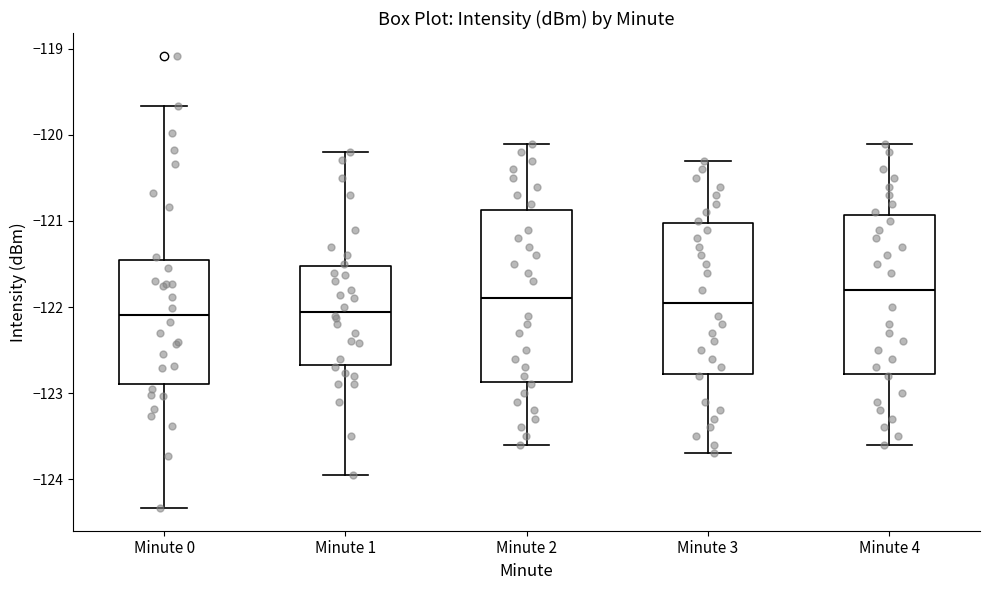

Reading left to right, read every box against the y-axis: the position of its median line, the range the box covers, and the ends of its whiskers. The values are not printed on the chart, so give them approximately, as read against the axis.

Minute 0: median -122.1, box -122.9 to -121.5, whiskers -124.3 to -119.7
Minute 1: median -122.1, box -122.7 to -121.5, whiskers -124.0 to -120.2
Minute 2: median -121.9, box -122.9 to -120.9, whiskers -123.6 to -120.1
Minute 3: median -121.9, box -122.8 to -121.0, whiskers -123.7 to -120.3
Minute 4: median -121.8, box -122.8 to -120.9, whiskers -123.6 to -120.1